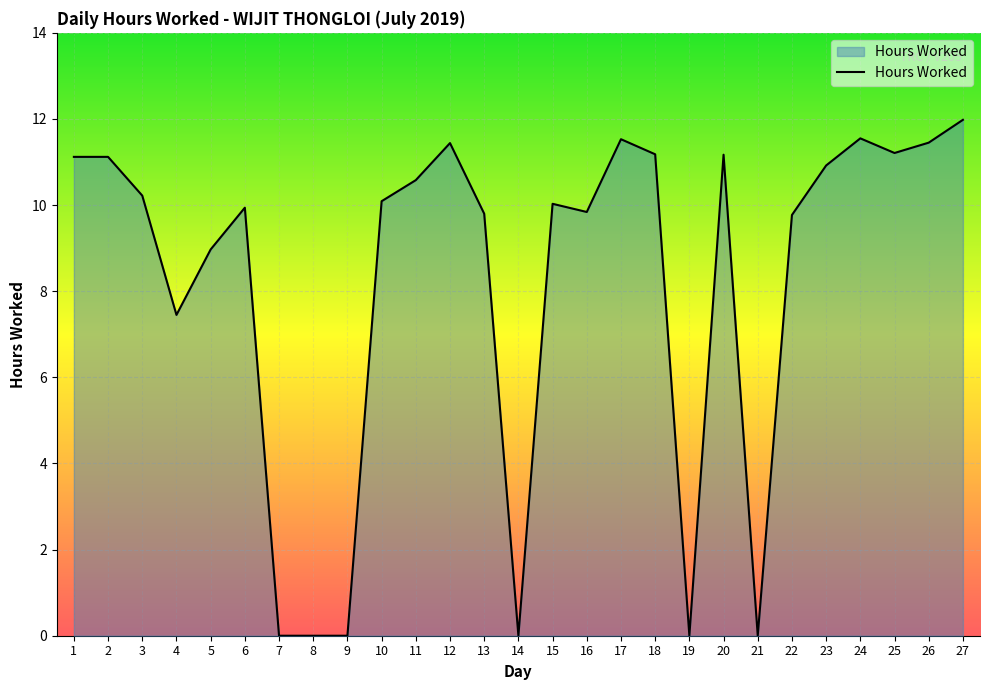

What is the change in value from 1 to 13?

-1.3